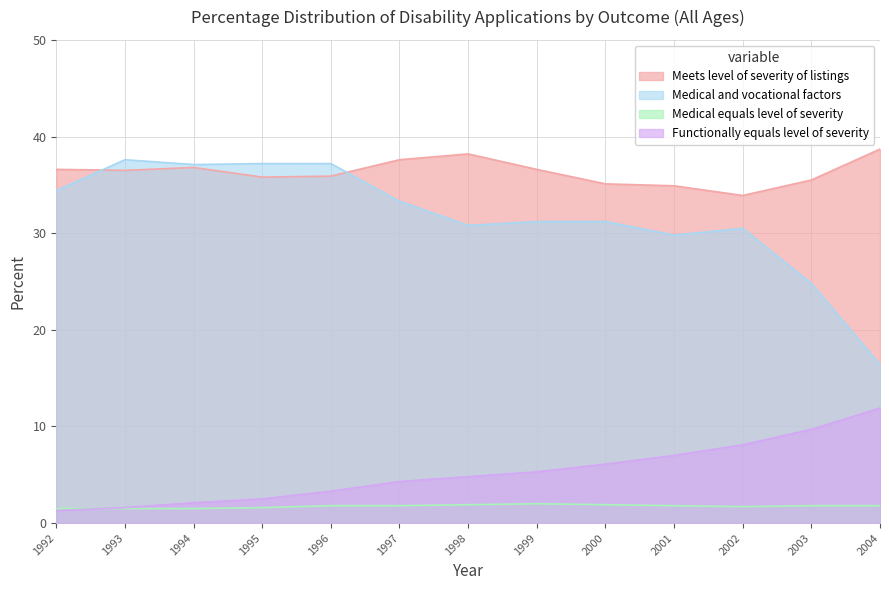

Reading left to right, list all the values displayed in this chart.

Meets level of severity of listings: 1992=36.6	1993=36.5	1994=36.8	1995=35.8	1996=35.9	1997=37.6	1998=38.2	1999=36.6	2000=35.1	2001=34.9	2002=33.9	2003=35.5	2004=38.7
Medical and vocational factors: 1992=34.4	1993=37.6	1994=37.1	1995=37.2	1996=37.2	1997=33.3	1998=30.8	1999=31.2	2000=31.2	2001=29.8	2002=30.5	2003=24.8	2004=16.4
Medical equals level of severity: 1992=1.5	1993=1.5	1994=1.5	1995=1.6	1996=1.8	1997=1.8	1998=1.9	1999=2.0	2000=1.9	2001=1.8	2002=1.7	2003=1.8	2004=1.8
Functionally equals level of severity: 1992=1.3	1993=1.6	1994=2.1	1995=2.5	1996=3.3	1997=4.3	1998=4.8	1999=5.3	2000=6.1	2001=7.0	2002=8.1	2003=9.7	2004=11.9